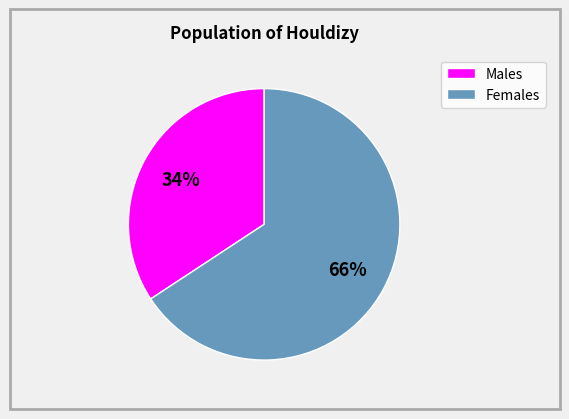

How many slices are in this pie chart?

2